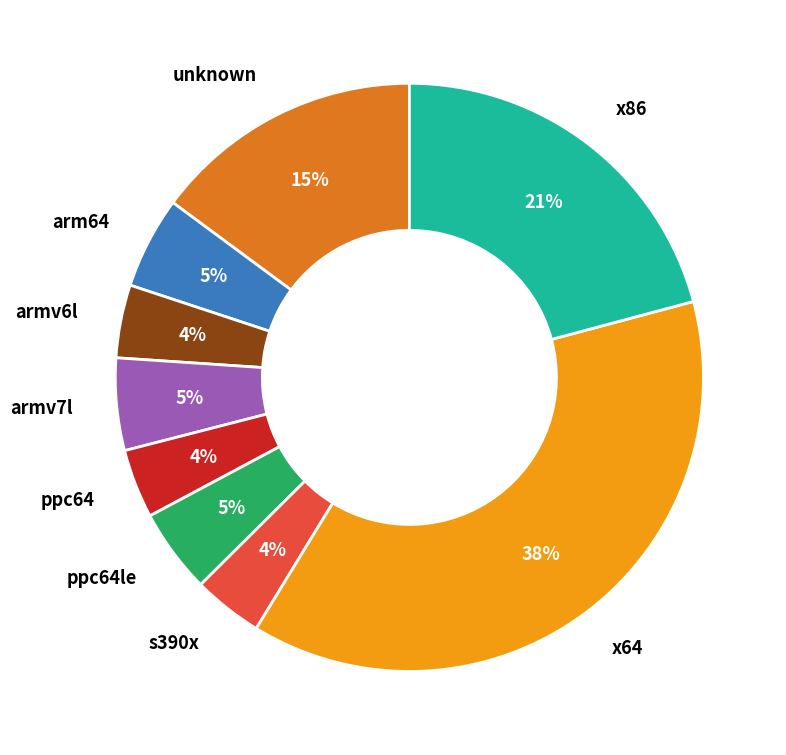

To the nearest percent, what is the difference between the x86 and ppc64 slice percentages?

17%